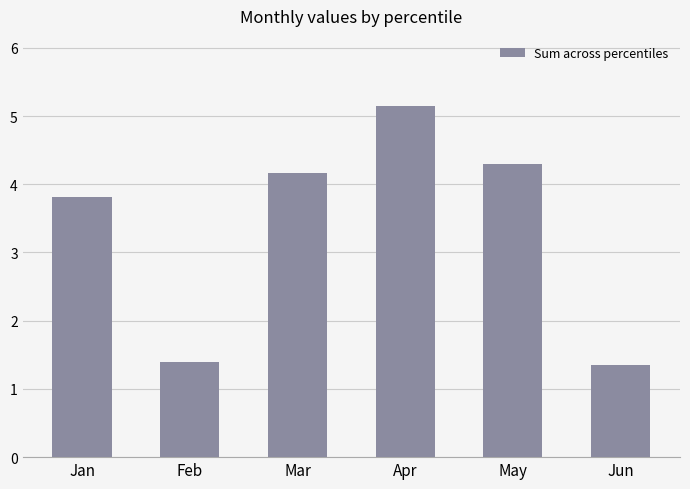

What is the change in value from Mar to Apr?

+1.0